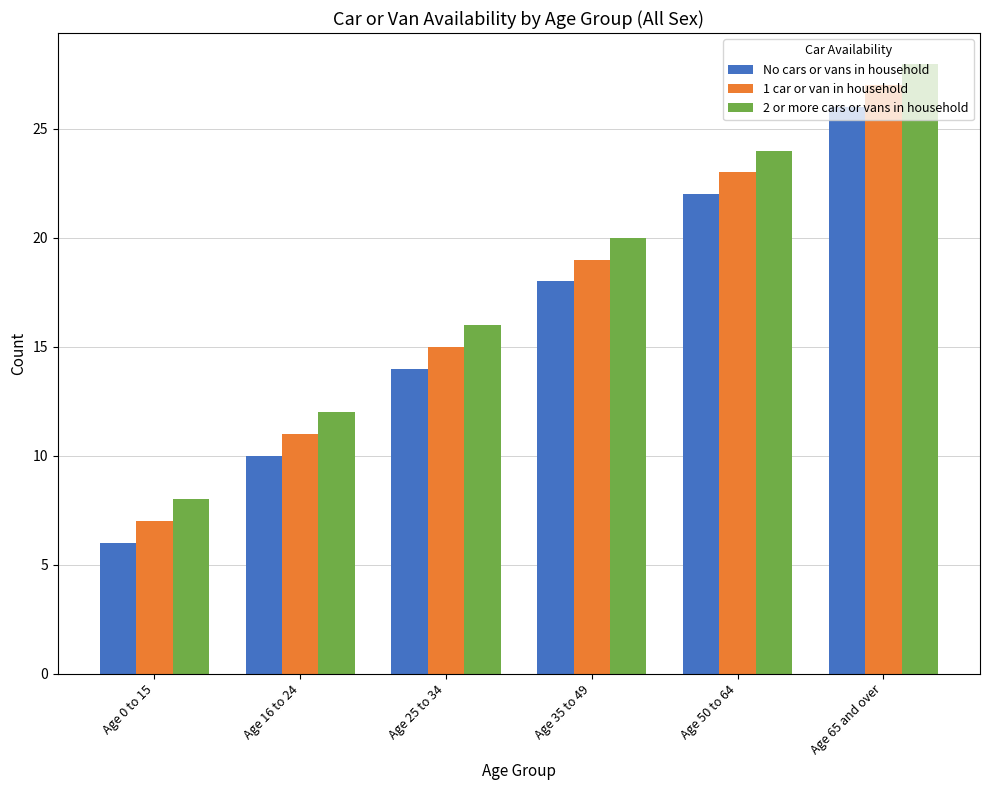

At which category does the chart reach its peak across all series?

Age 65 and over